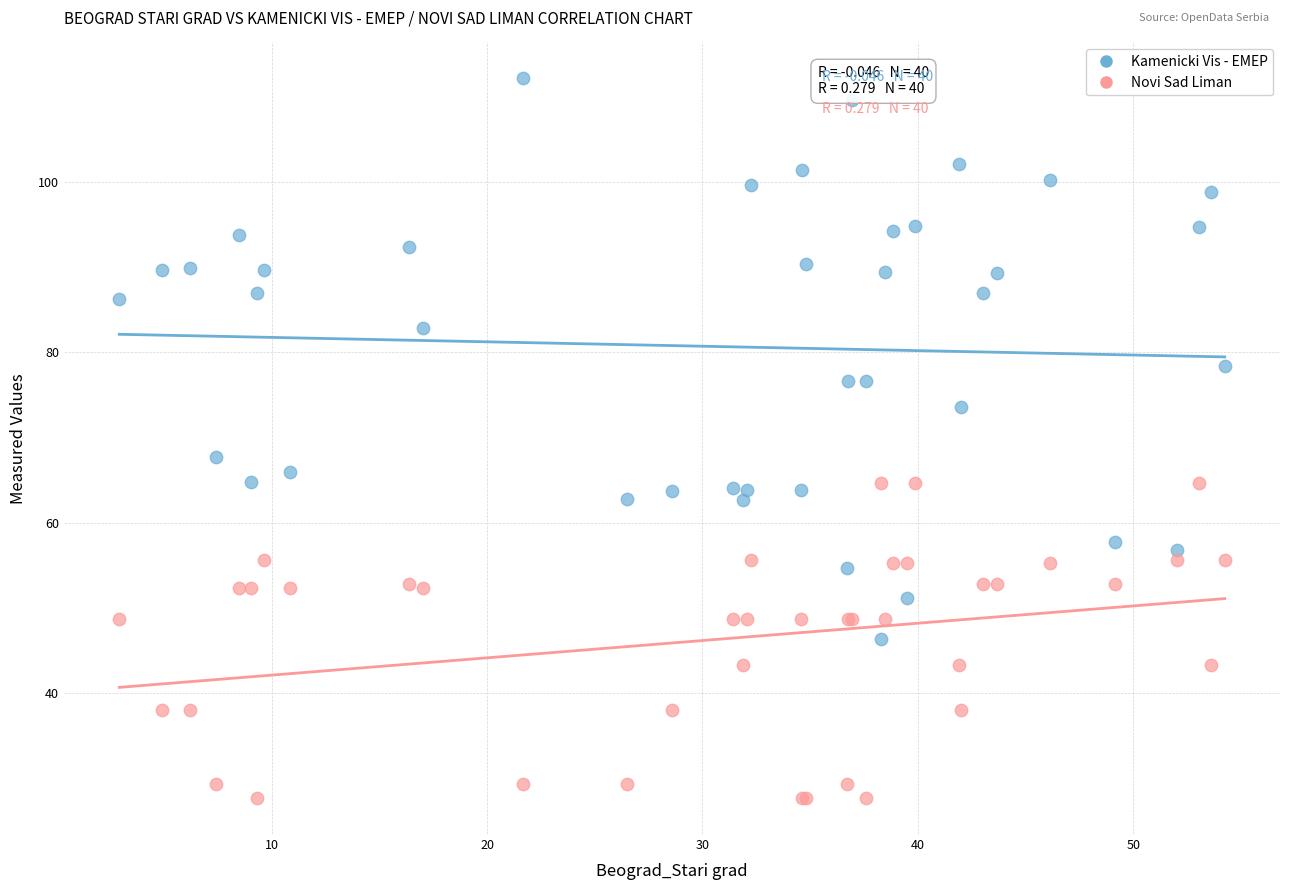

Across all series, what Y value is closest to 69?

67.7